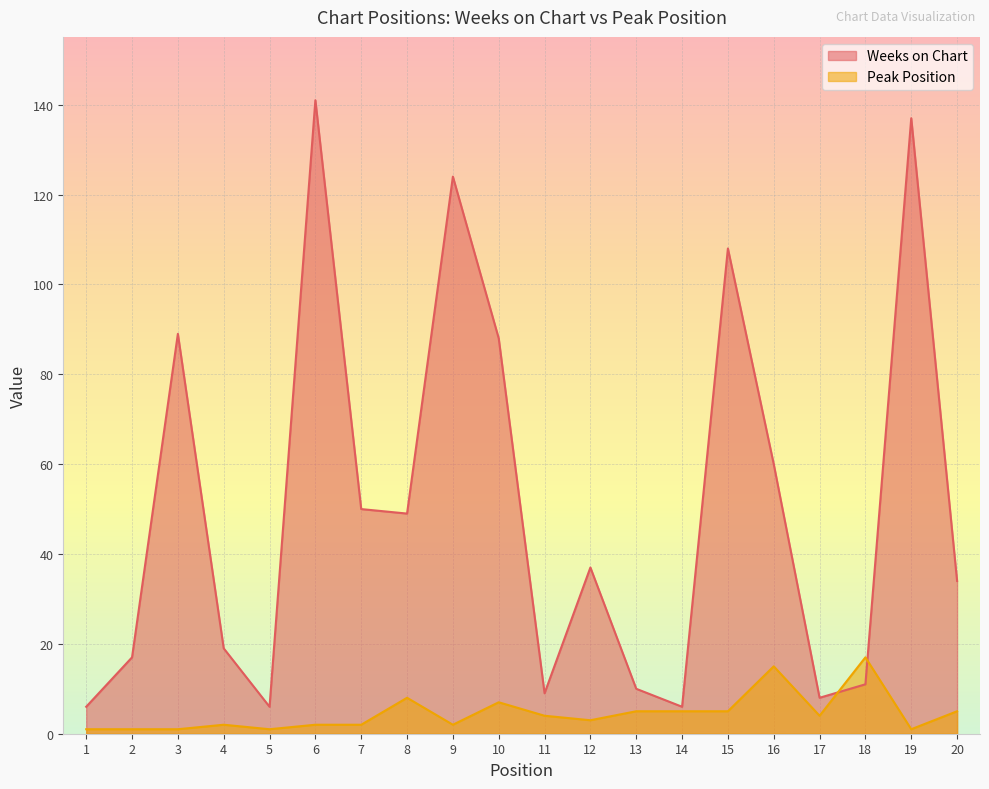

What is the sum of the Weeks on Chart values at 20 and 19?

171